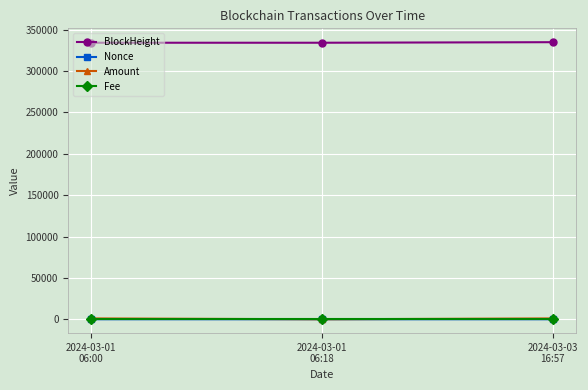

What is the maximum value for BlockHeight?

334828.0